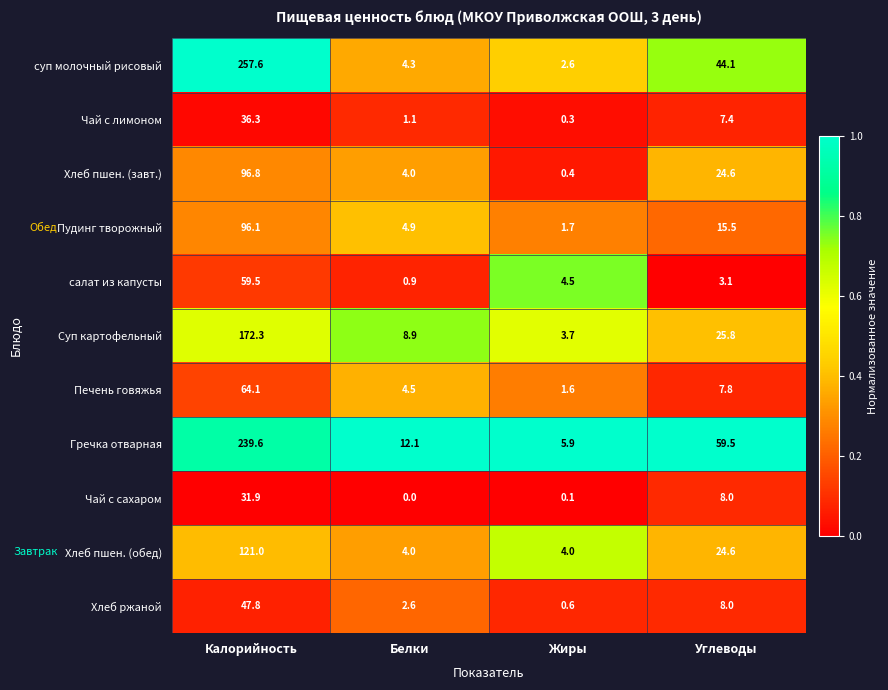

At which category is the sum across all series the highest?

Калорийность